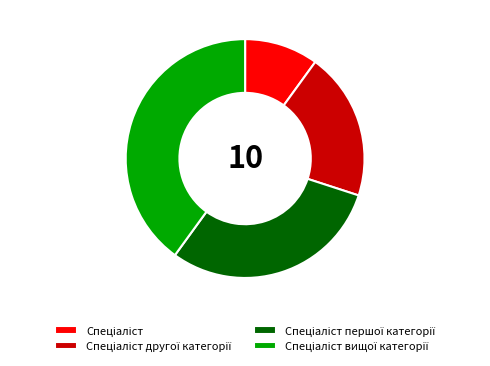

Is there any slice that represents more than half of the pie?

No